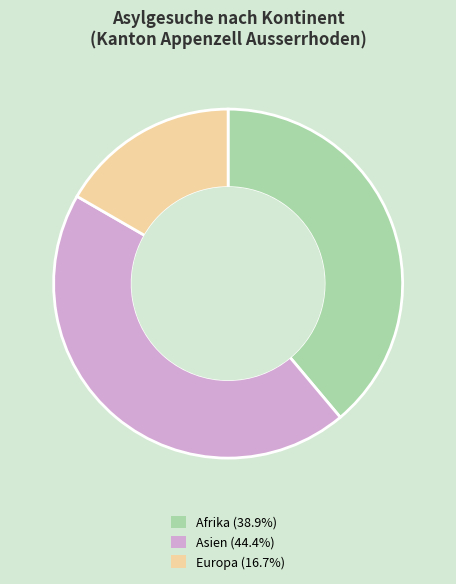

Is there a majority slice in this chart?

No